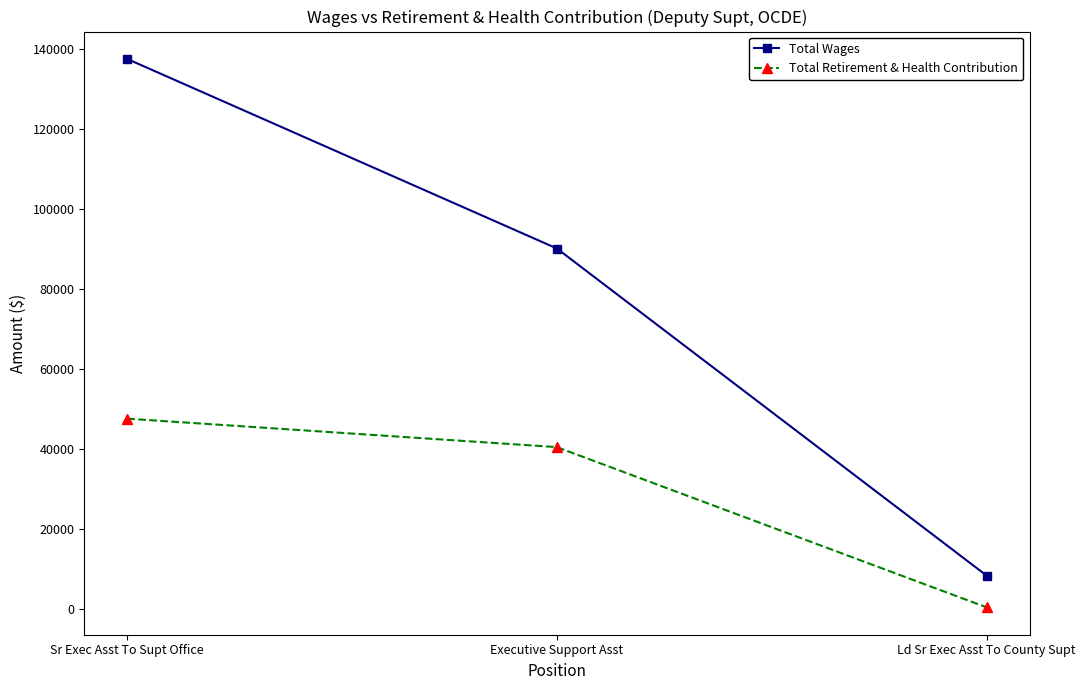

The Total Wages series shows 128177 at Executive Support Asst. True or false?

False